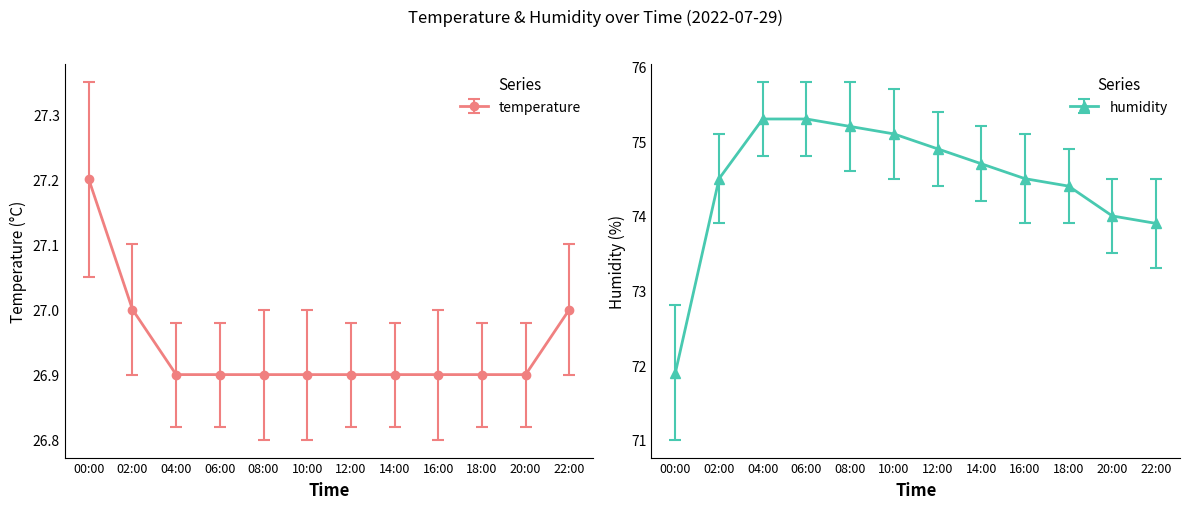

What is the maximum value for temperature?

27.2